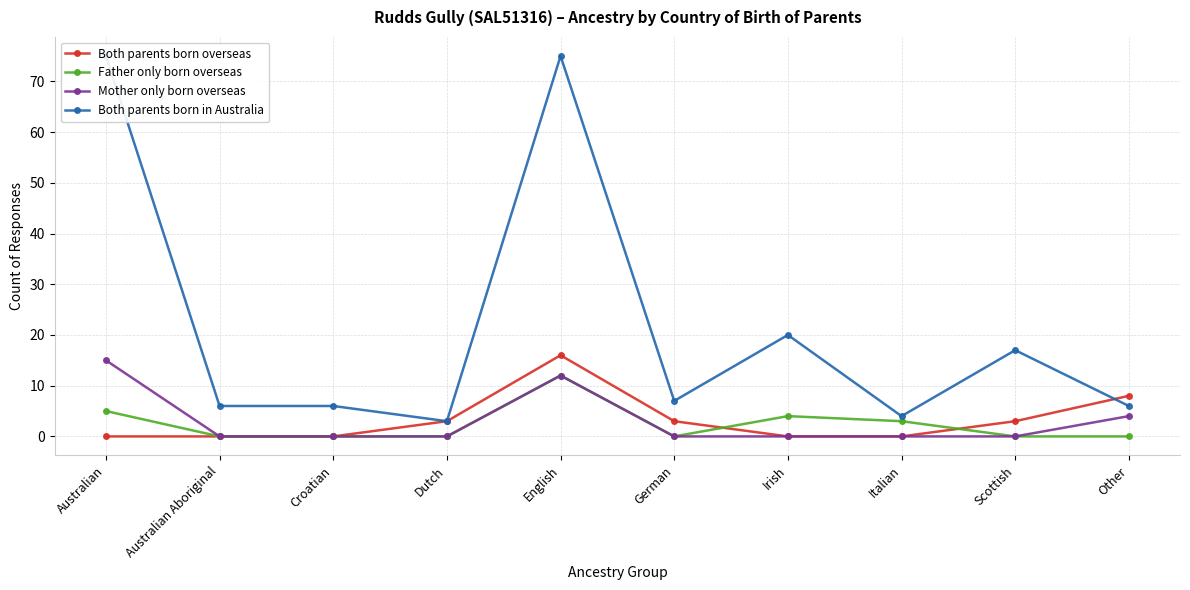

True or false: Father only born overseas has a value of 2 at Irish.

False